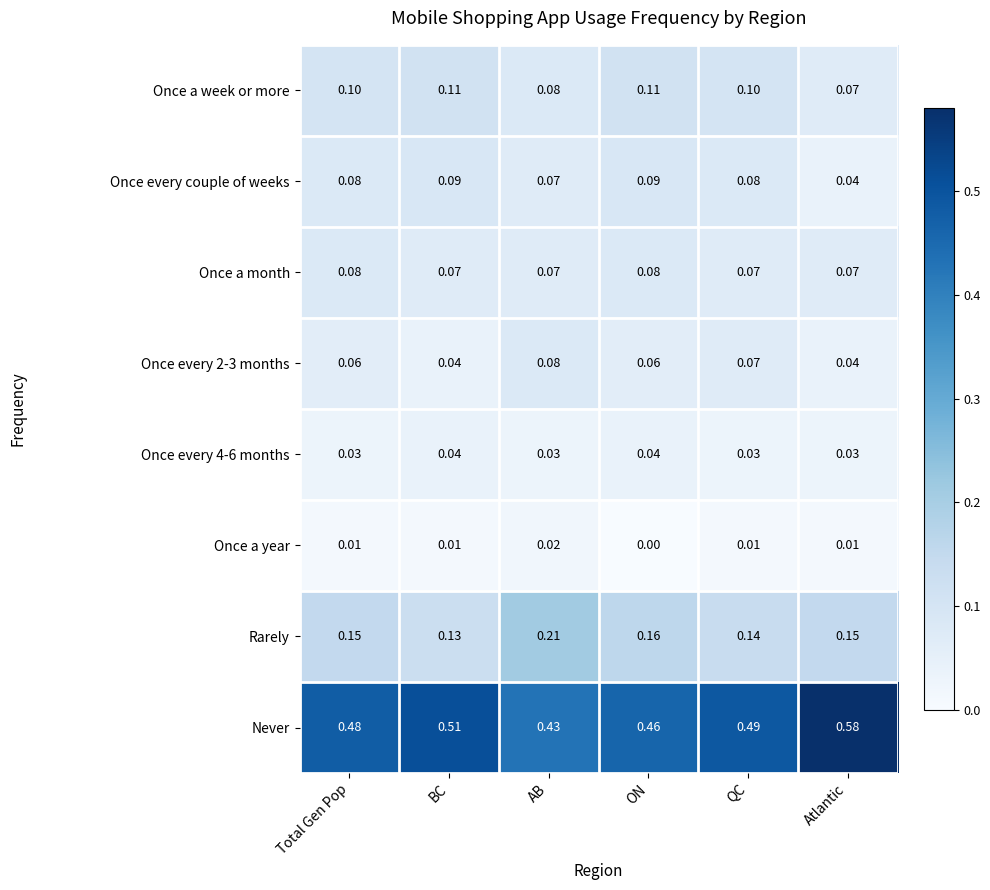

How many series are shown in this chart?

8